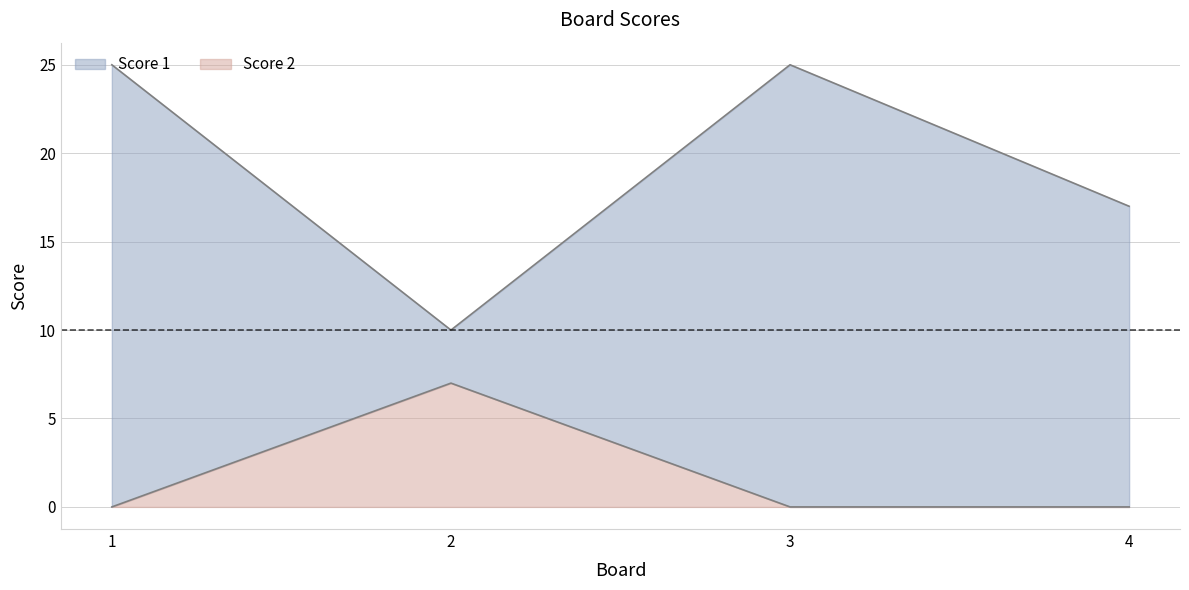

Where is Score 2 nearest to the value 3?

1